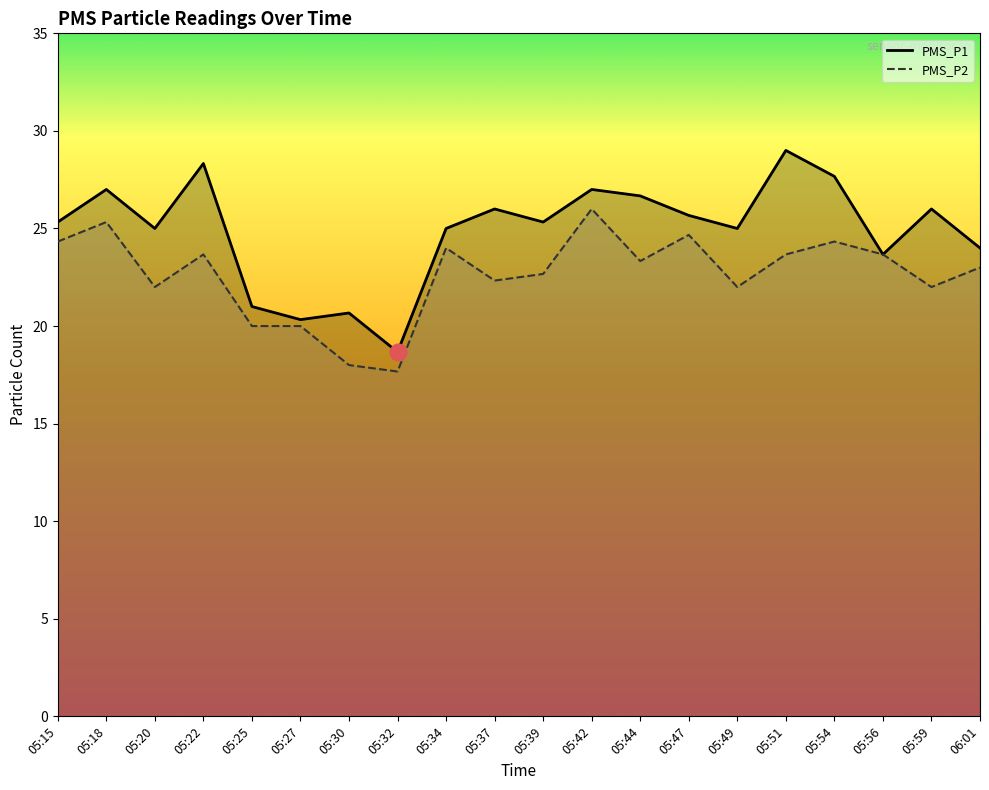

Reading right to left, transcribe all the data shown in this chart.

PMS_P1: 24.0	26.0	23.7	27.7	29.0	25.0	25.7	26.7	27.0	25.3	26.0	25.0	18.7	20.7	20.3	21.0	28.3	25.0	27.0	25.3
PMS_P2: 23.0	22.0	23.7	24.3	23.7	22.0	24.7	23.3	26.0	22.7	22.3	24.0	17.7	18.0	20.0	20.0	23.7	22.0	25.3	24.3